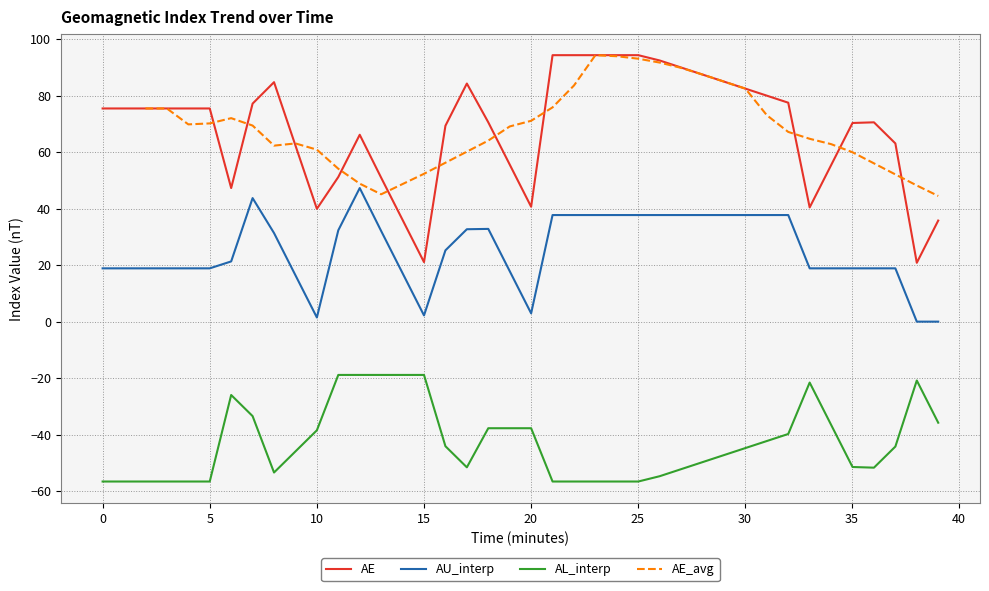

Count the number of data series in this chart.

4